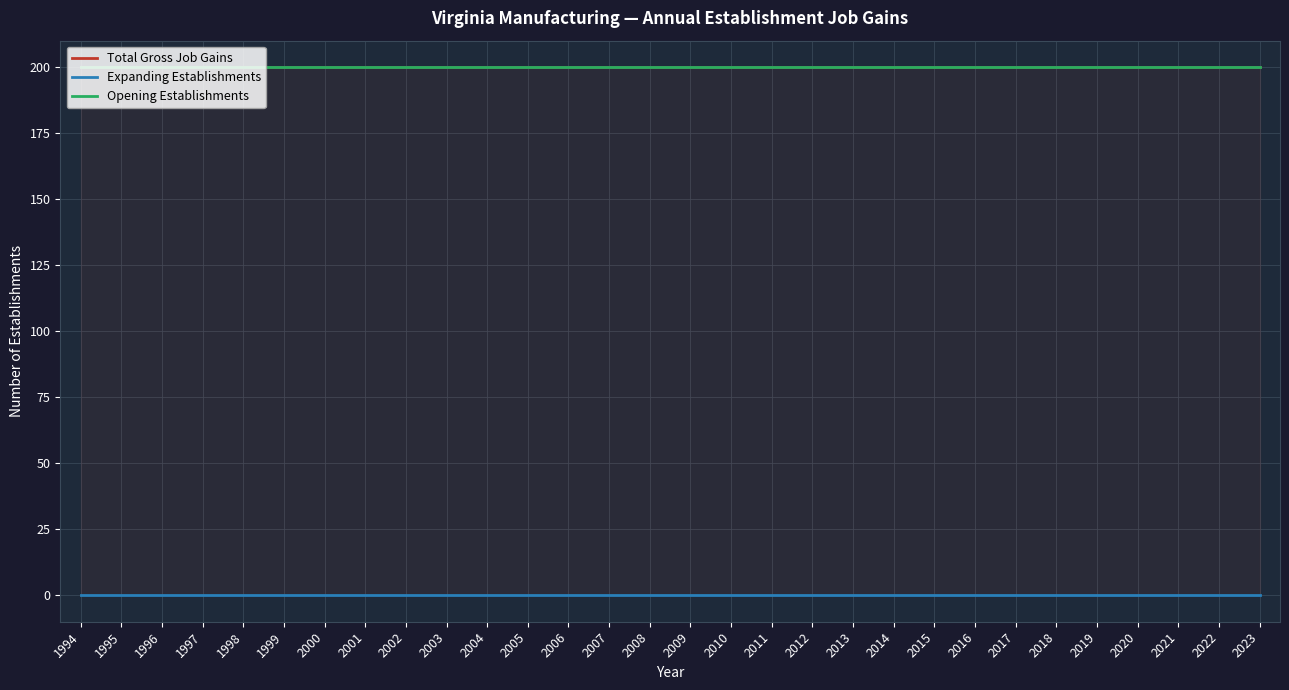

Reading left to right, transcribe all the data shown in this chart.

Total Gross Job Gains: 200	200	200	200	200	200	200	200	200	200	200	200	200	200	200	200	200	200	200	200	200	200	200	200	200	200	200	200	200	200
Expanding Establishments: 0	0	0	0	0	0	0	0	0	0	0	0	0	0	0	0	0	0	0	0	0	0	0	0	0	0	0	0	0	0
Opening Establishments: 200	200	200	200	200	200	200	200	200	200	200	200	200	200	200	200	200	200	200	200	200	200	200	200	200	200	200	200	200	200